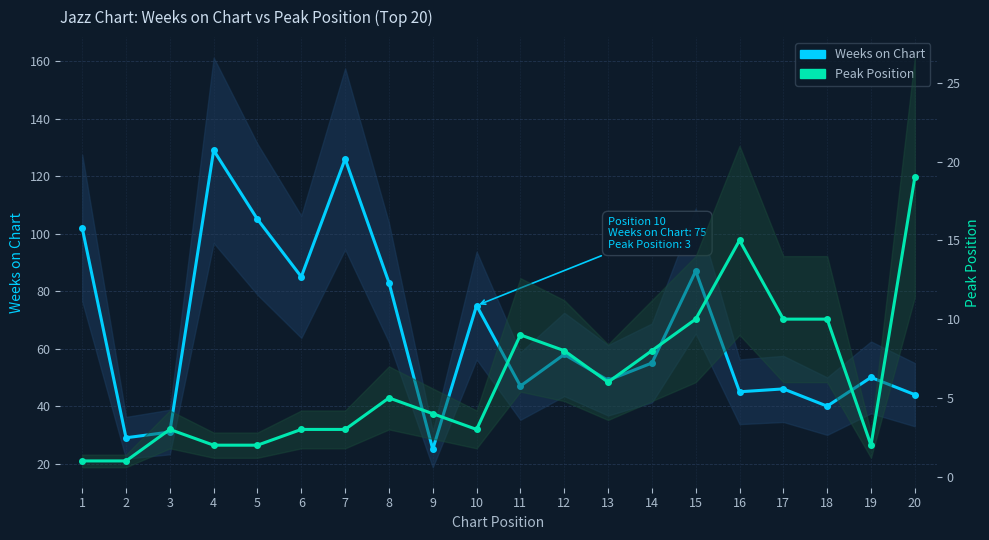

At 11, list the series in order from smallest to largest.

Peak Position, Weeks on Chart